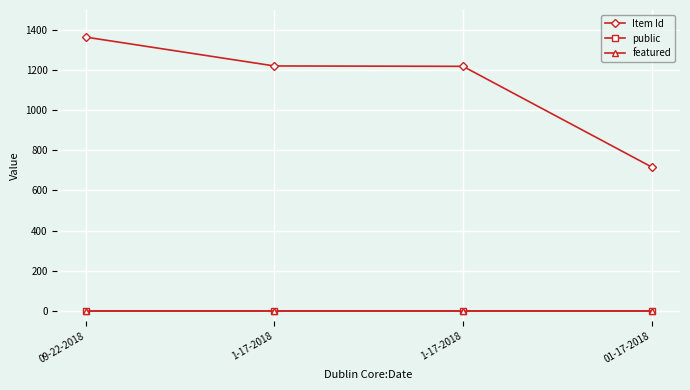

Count the number of categories in the chart.

4